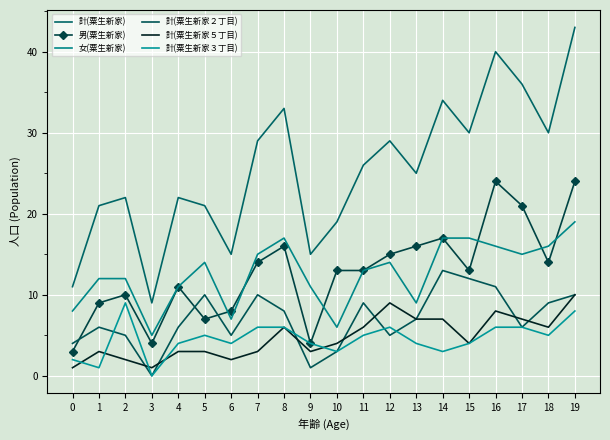

Which series has the largest total across all categories?

計(粟生新家)